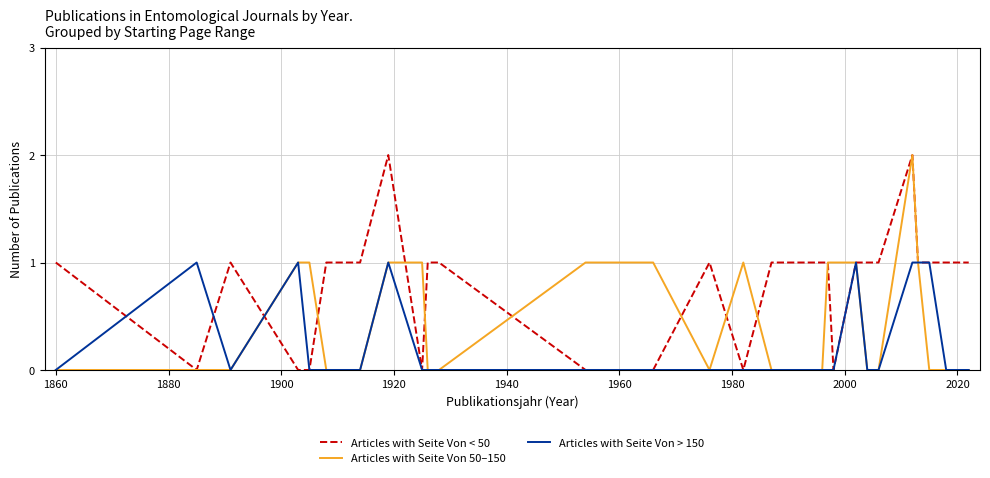

Which series has the largest total across all categories?

Articles with Seite Von < 50